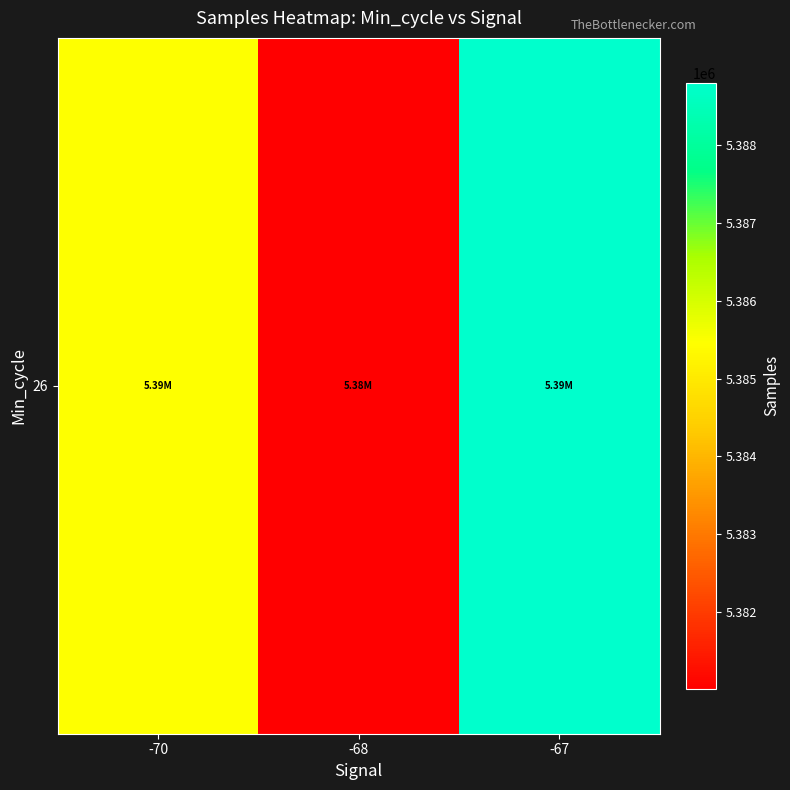

Reading right to left, list all the values displayed in this chart.

-67=5388804.9	-68=5381008.2	-70=5385458.0